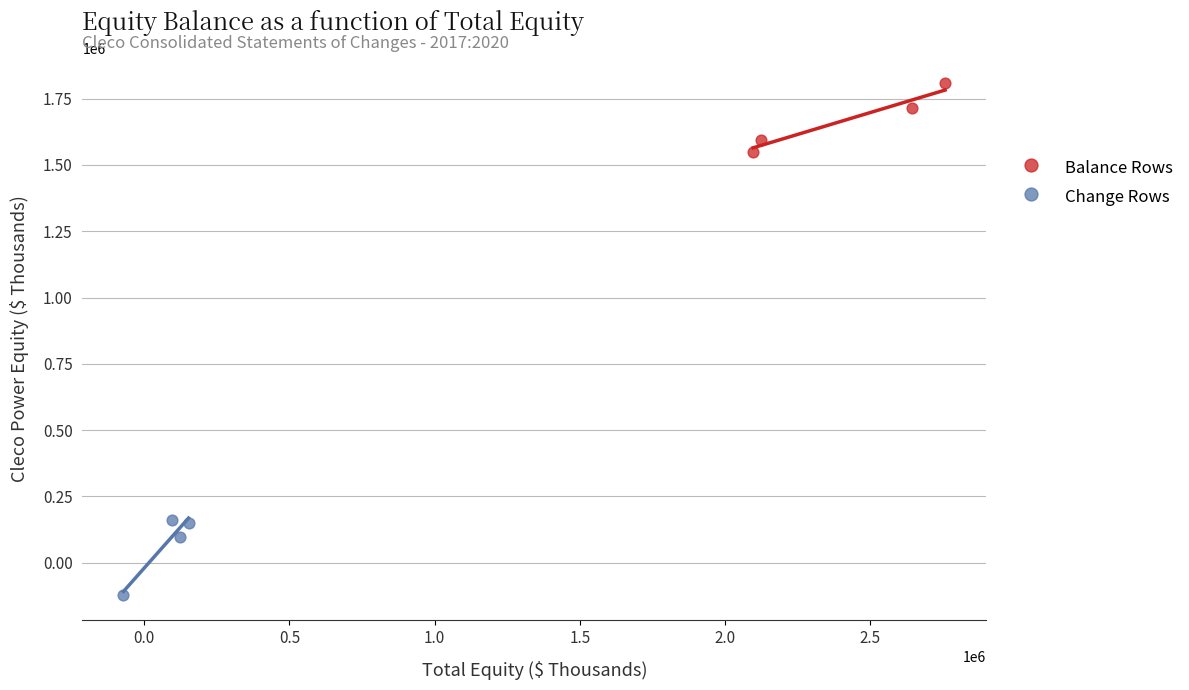

Which series reaches the minimum Y coordinate?

Change Rows